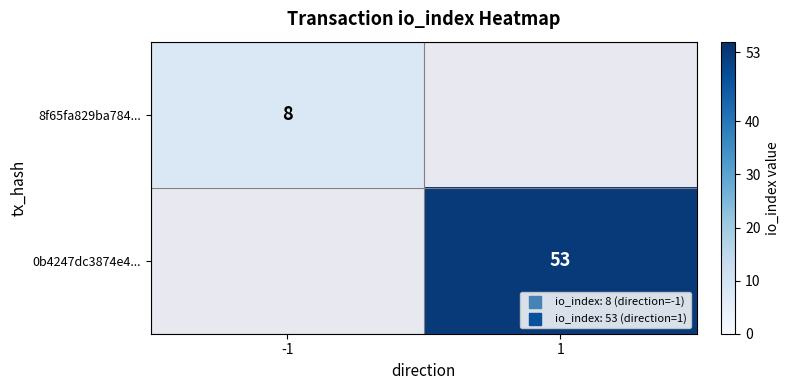

The value of 0b4247dc3874e4... at 1 is 16. True or false?

False